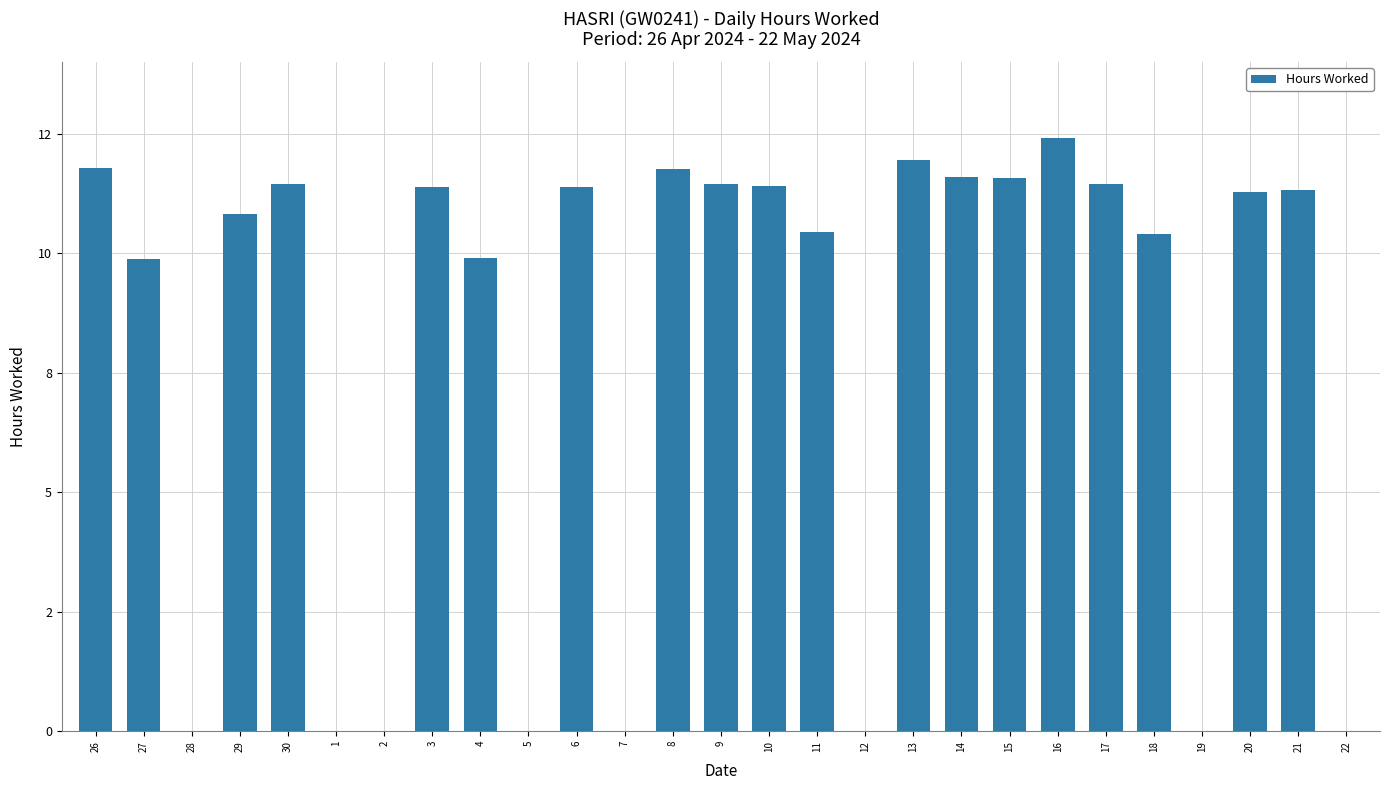

Which label corresponds to the largest value in the chart?

16